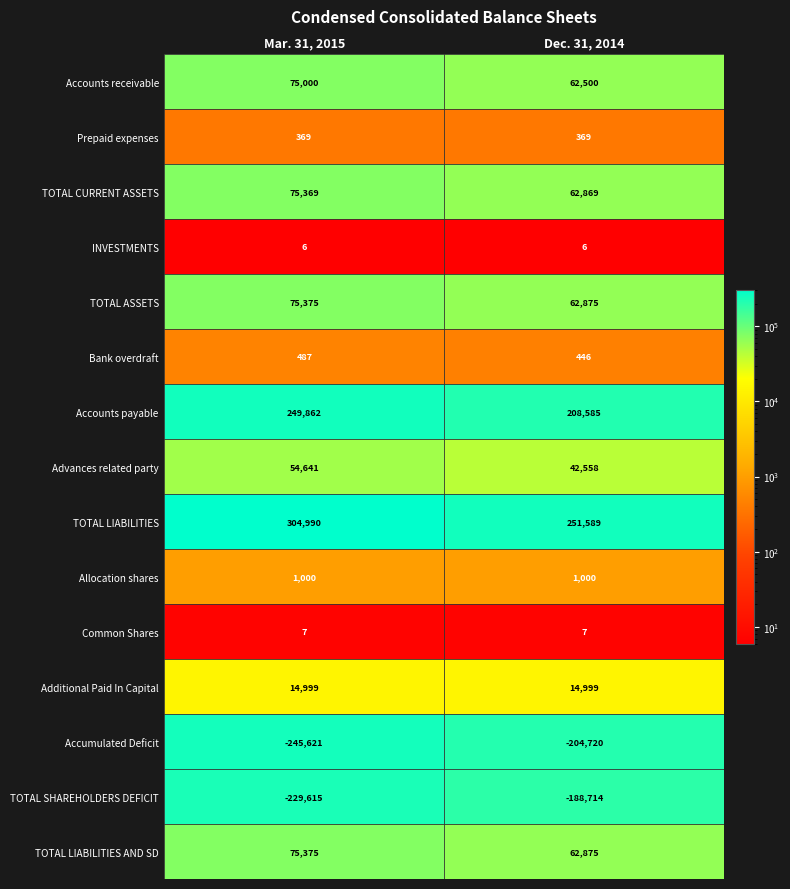

Which category has the highest value in the TOTAL ASSETS series?

Mar. 31, 2015